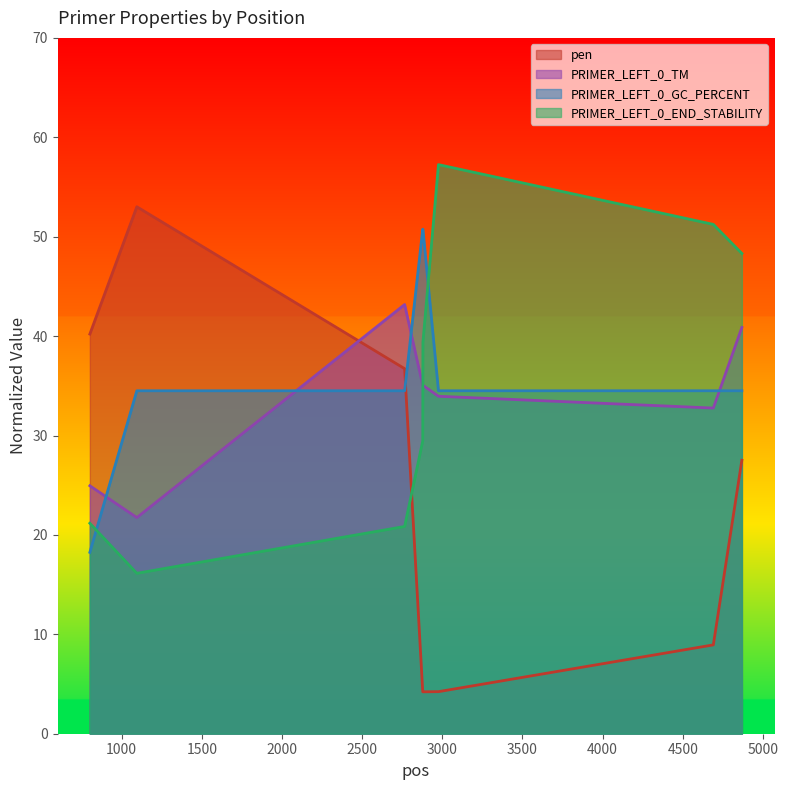

Rank the series by their maximum value, from lowest to highest.

PRIMER_LEFT_0_TM, PRIMER_LEFT_0_GC_PERCENT, pen, PRIMER_LEFT_0_END_STABILITY